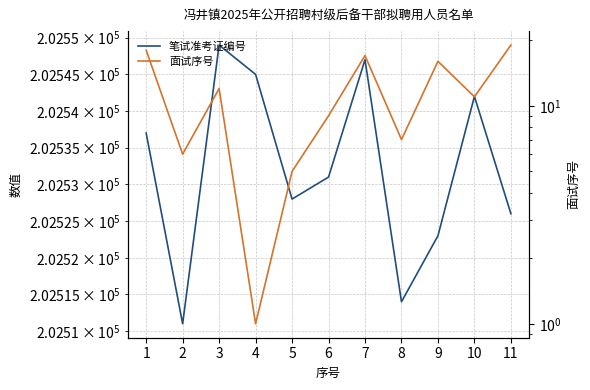

Which series has the largest range (max minus min)?

笔试准考证编号